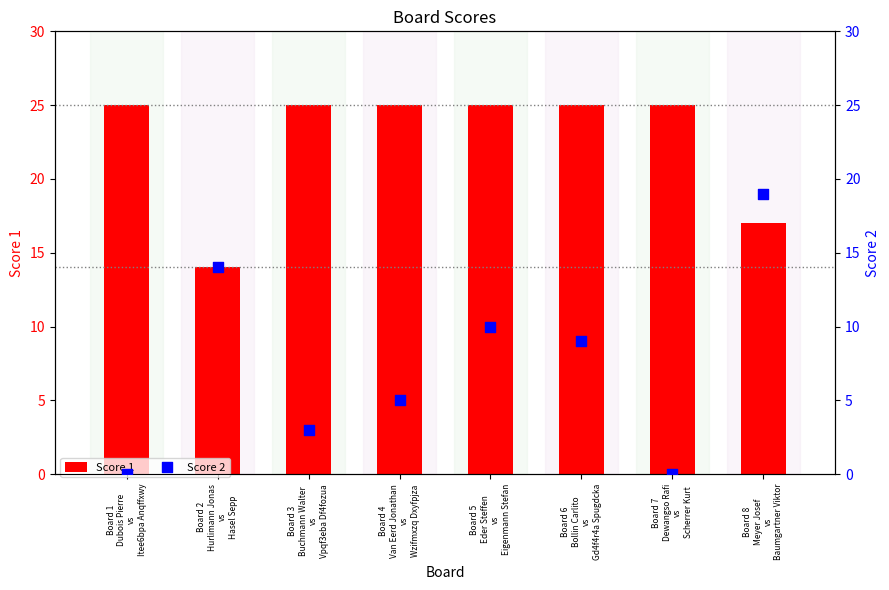

What are all the series names shown in the legend?

Score 1, Score 2